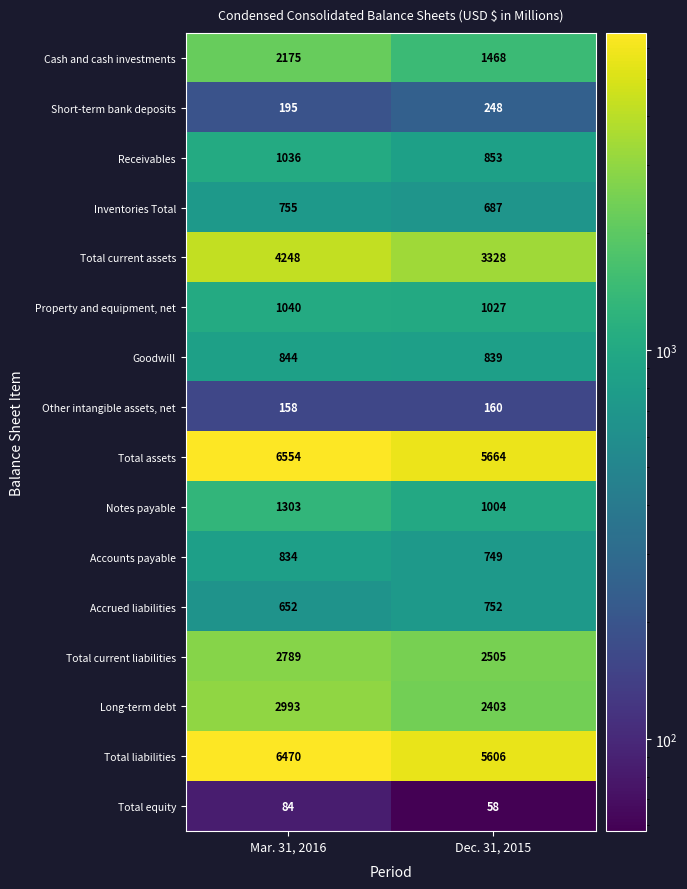

The Other intangible assets, net series shows 76 at Dec. 31, 2015. True or false?

False